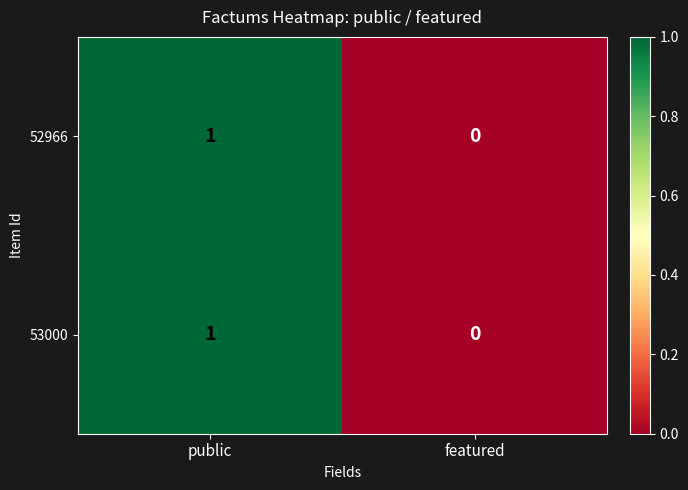

How many data points does each series have?

2